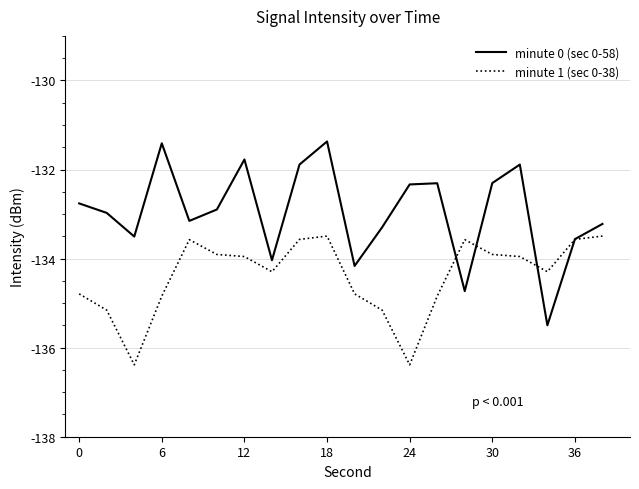

List the series in order of their peak value, highest first.

minute 0 (sec 0-58), minute 1 (sec 0-38)